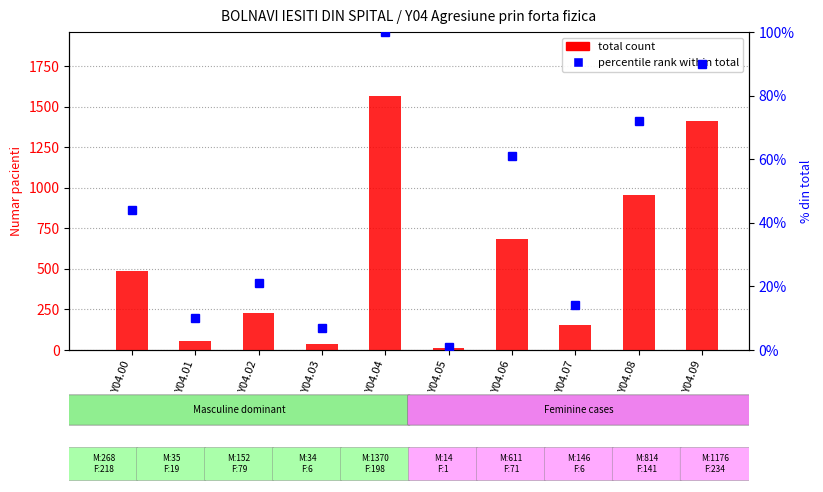

Is the value of total count at Y04.06 greater than the value of percentile rank within total at Y04.08?

Yes